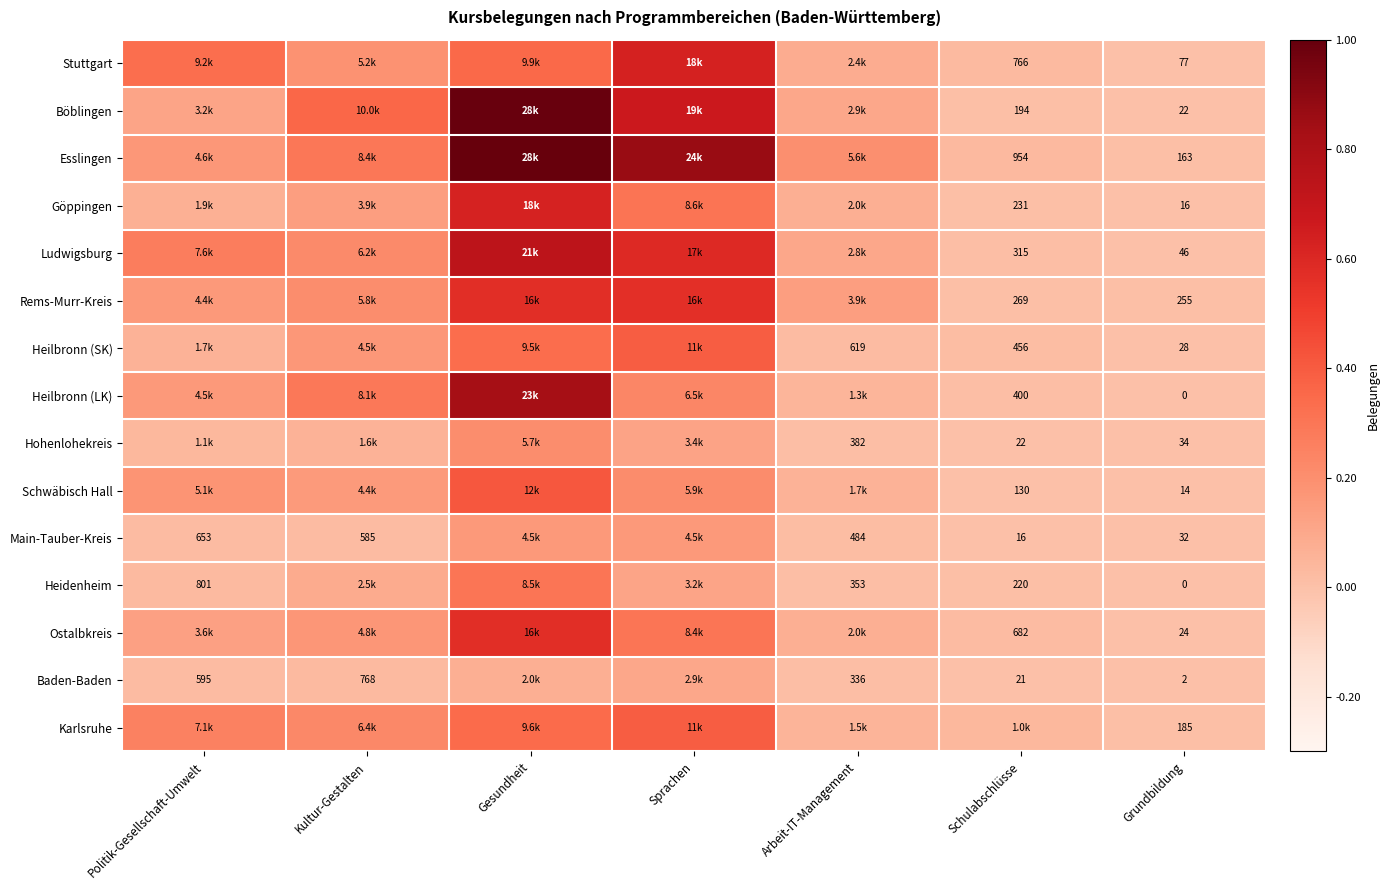

What is the spread (max minus min) of values at Sprachen?

0.8